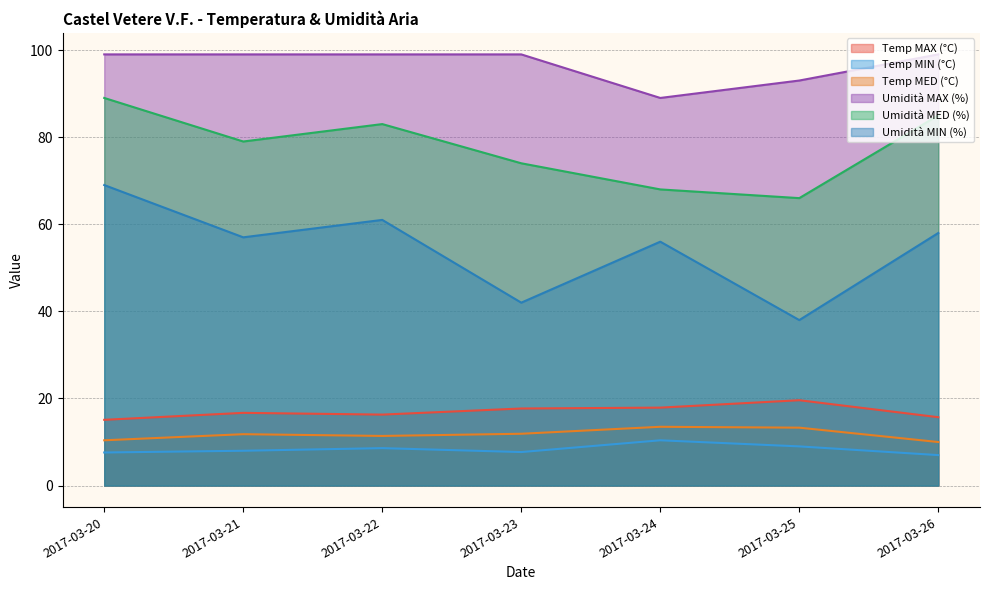

What is the value of the Umidità MAX (%) point at the 2nd from the left?

99.0